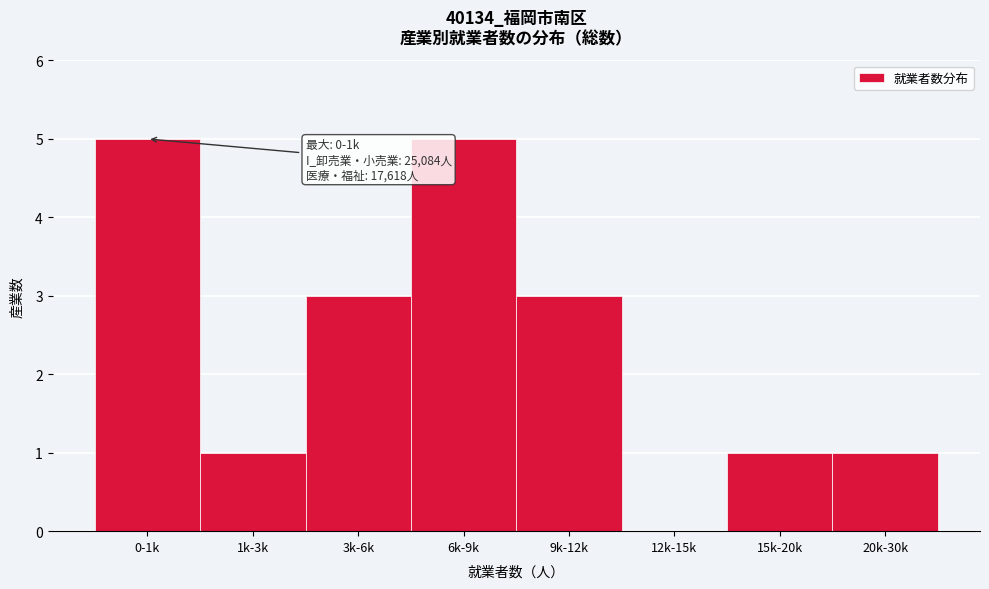

Reading left to right, transcribe all the data shown in this chart.

0-1k=5	1k-3k=1	3k-6k=3	6k-9k=5	9k-12k=3	12k-15k=0	15k-20k=1	20k-30k=1